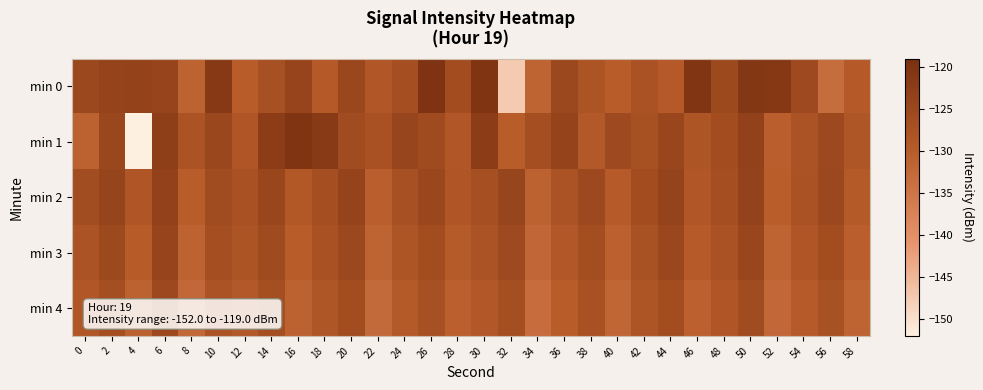

Between 14 and 38, which is larger?

14